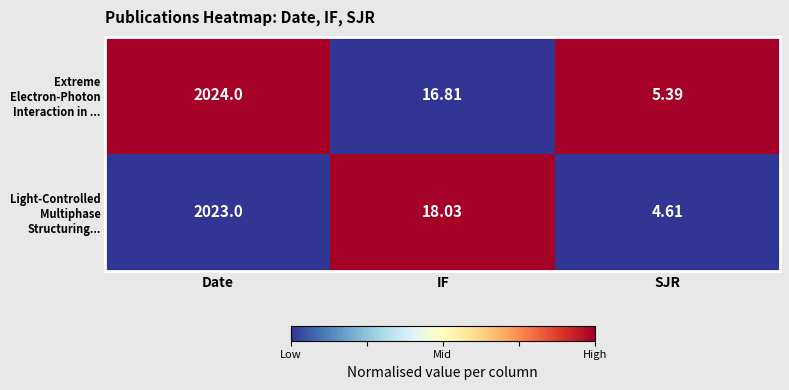

Which series has the largest total across all categories?

Extreme Electron-Photon Interaction in ...